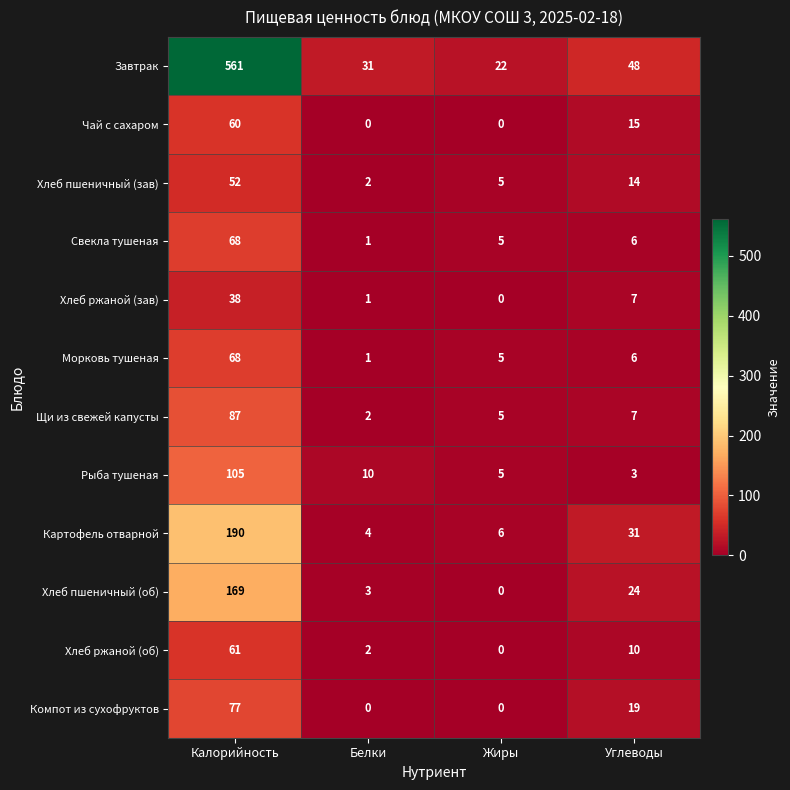

How many series are shown in this chart?

12